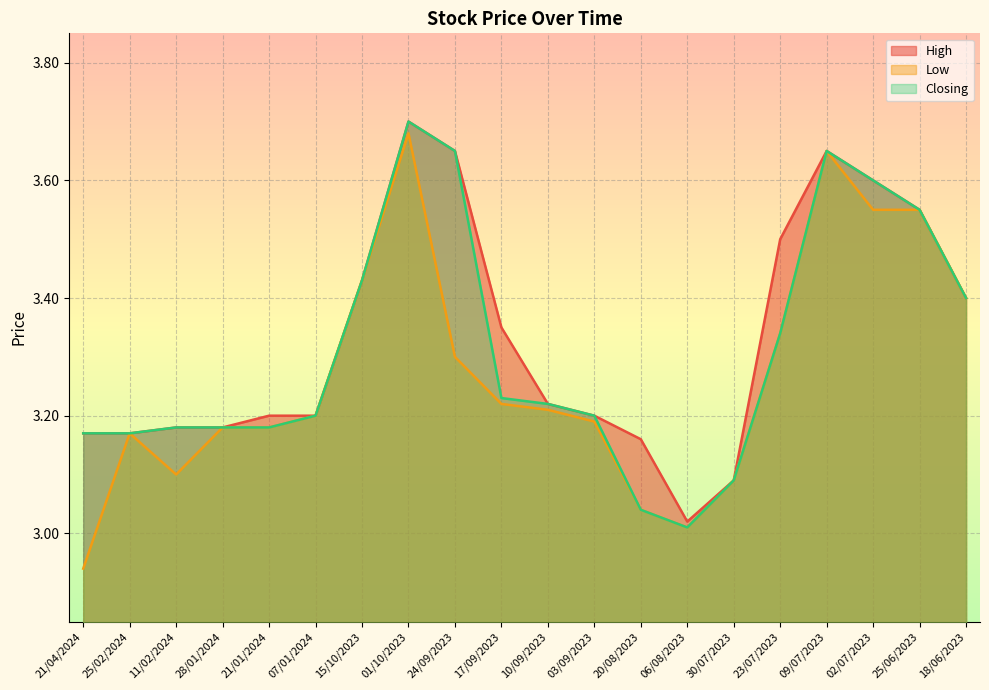

Which series has the largest total across all categories?

High